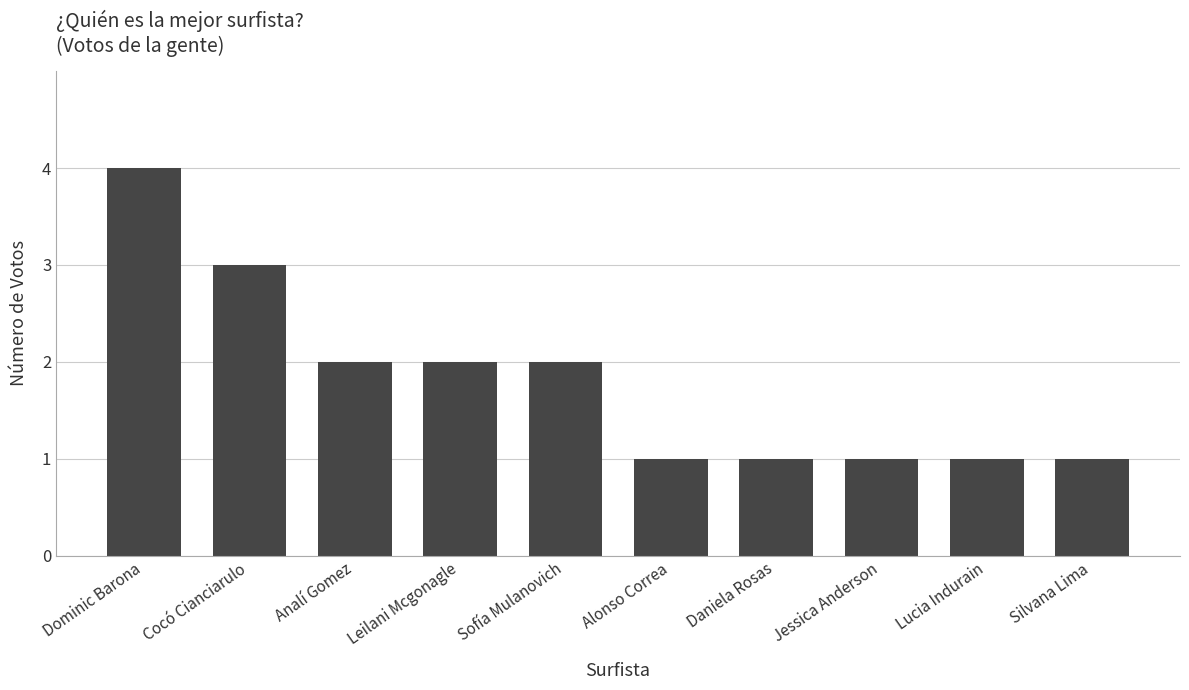

Reading left to right, what are all the values shown in this chart?

4	3	2	2	2	1	1	1	1	1